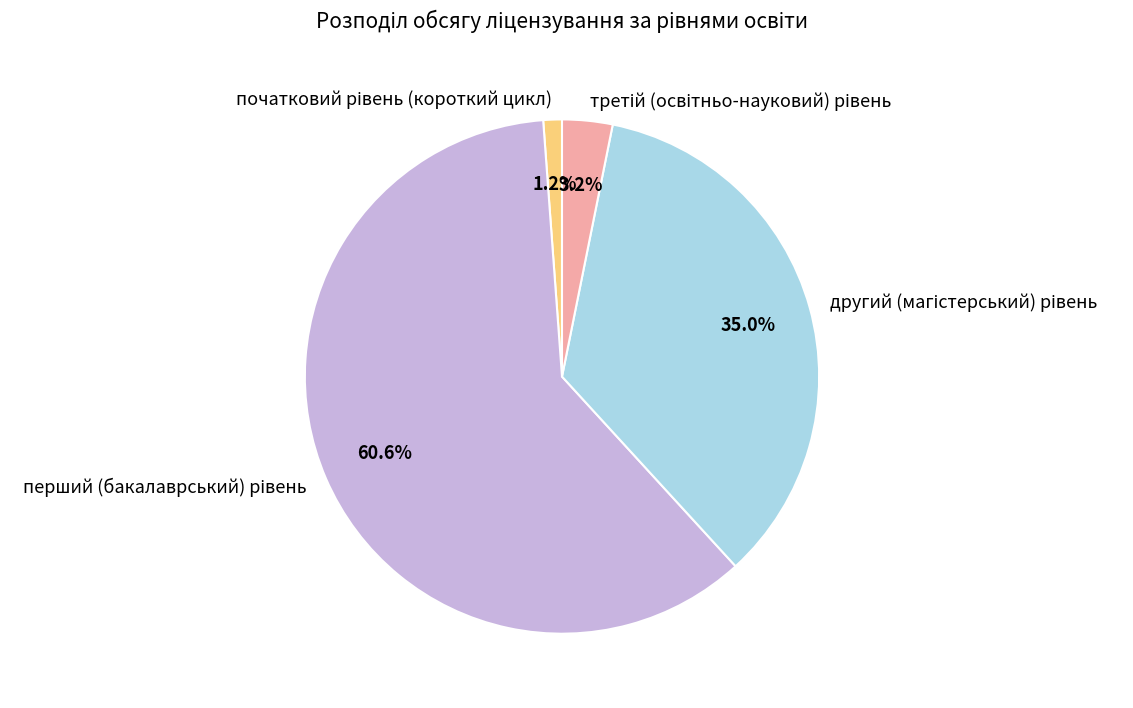

Is there a majority slice in this chart?

Yes